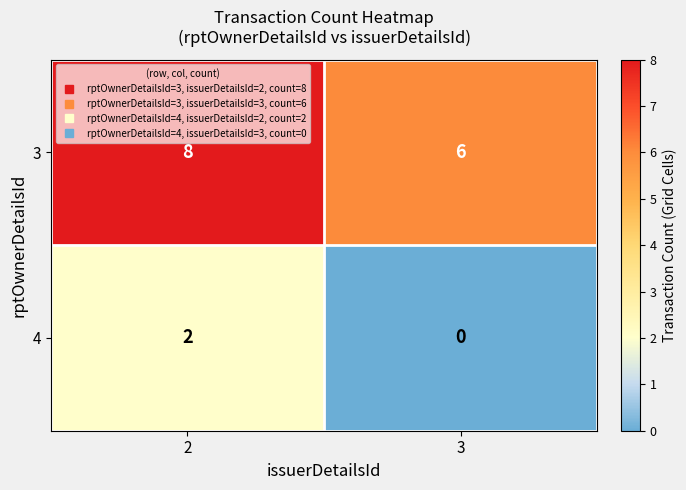

What is the total value across all series at 2?

10